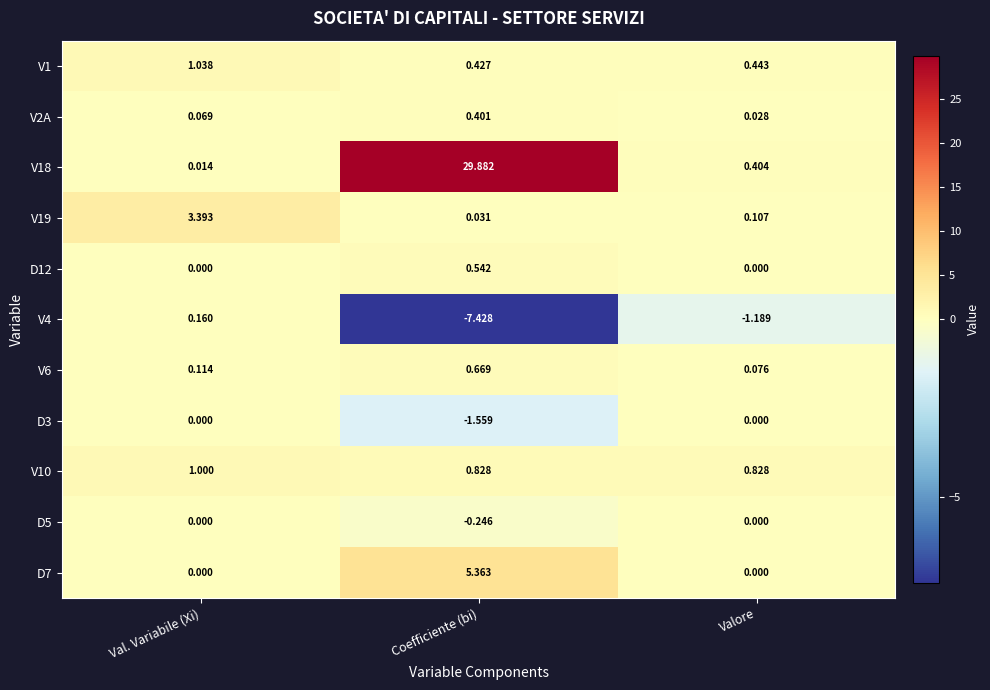

Is the value of V6 at Valore greater than the value of V4 at Coefficiente (bi)?

Yes